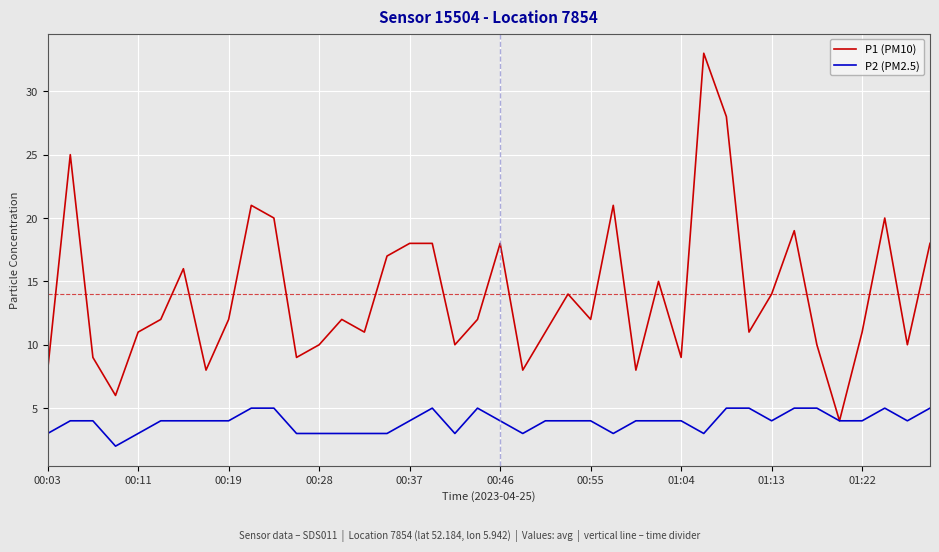

Which series has the largest total across all categories?

P1 (PM10)